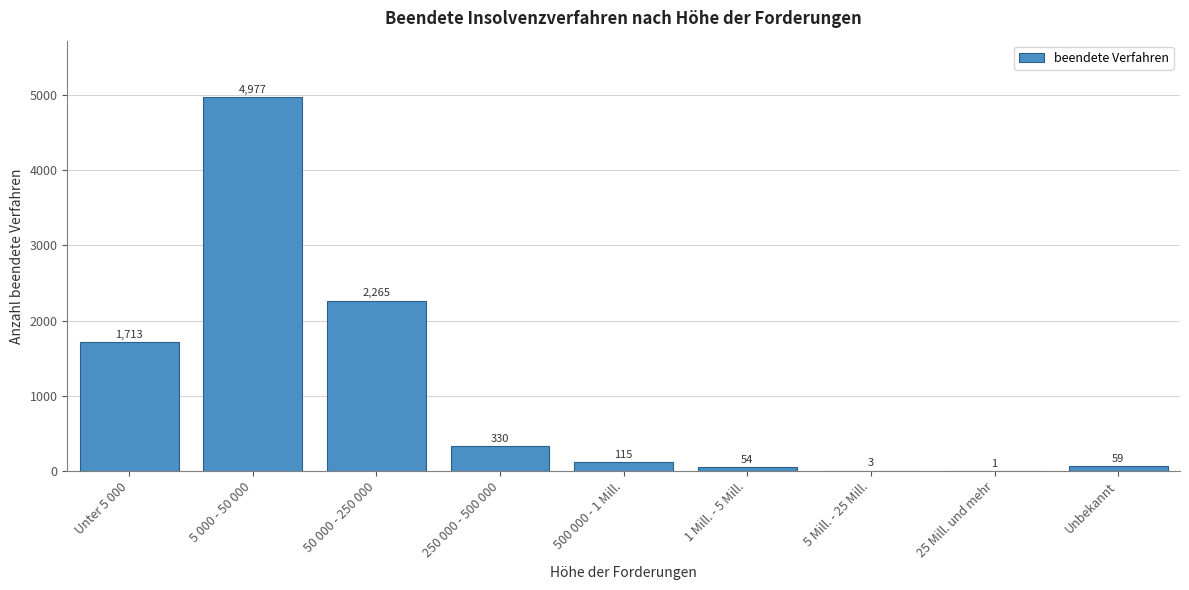

Reading left to right, what are all the values shown in this chart?

Unter 5 000=1713	5 000 - 50 000=4977	50 000 - 250 000=2265	250 000 - 500 000=330	500 000 - 1 Mill.=115	1 Mill. - 5 Mill.=54	5 Mill. - 25 Mill.=3	25 Mill. und mehr=1	Unbekannt=59